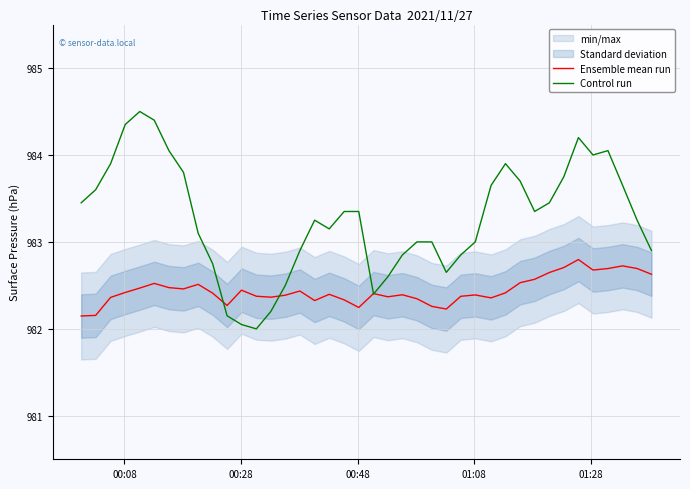

Is this an area chart (filled region under the line)?

No